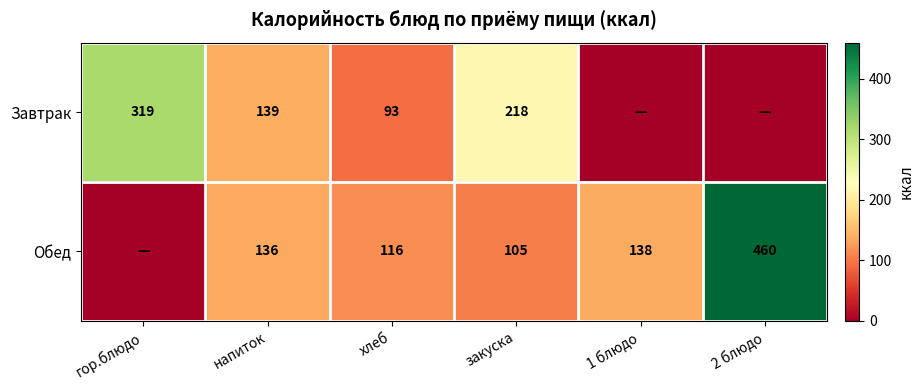

The value of Завтрак at закуска is 218. True or false?

True